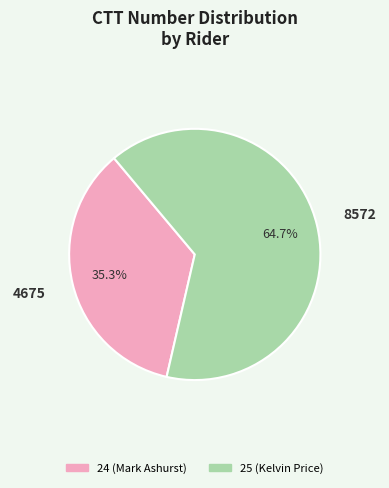

Combined, do 25 (Kelvin Price) and 24 (Mark Ashurst) account for over 50%?

Yes